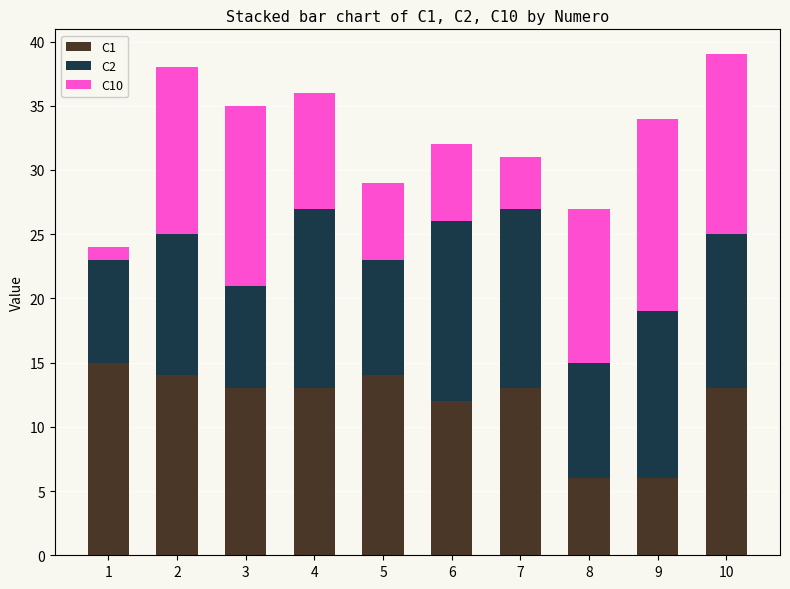

The C1 series shows 15 at 1. True or false?

True